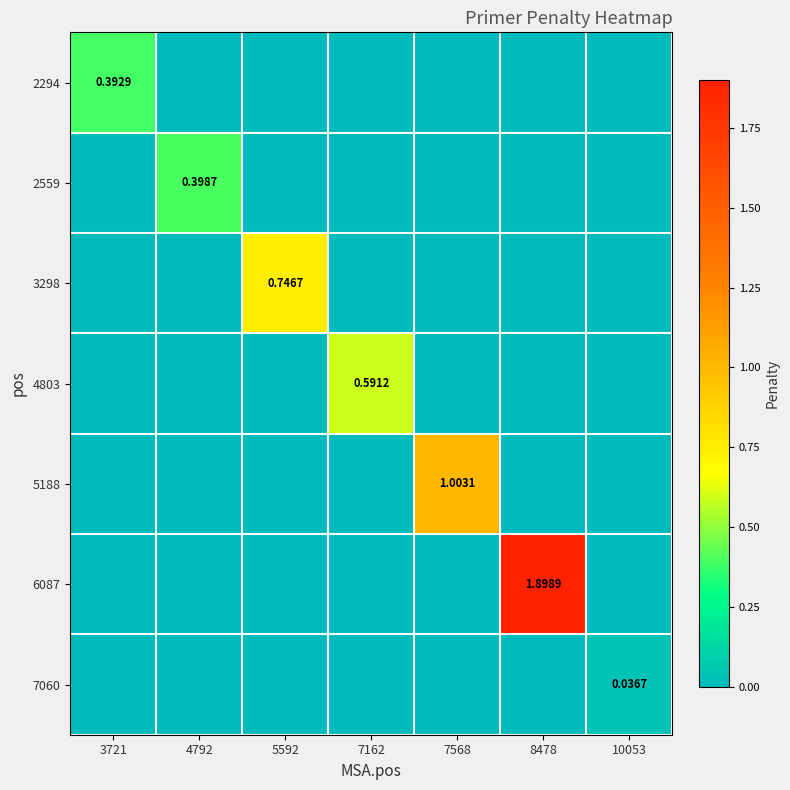

What is the maximum value for 6087?

1.9